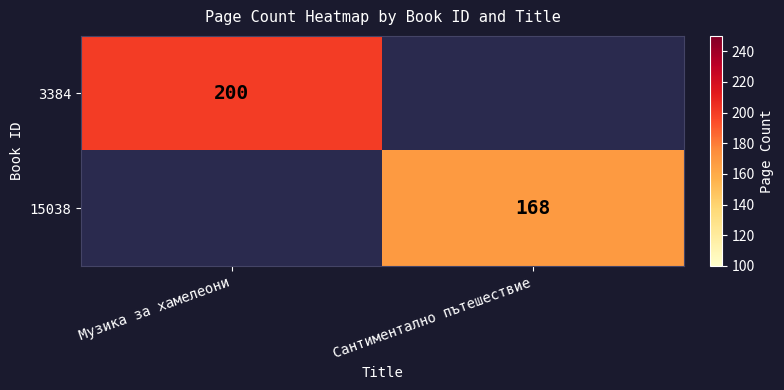

Which has a higher value, Музика за хамелеони or Сантиментално пътешествие?

Музика за хамелеони